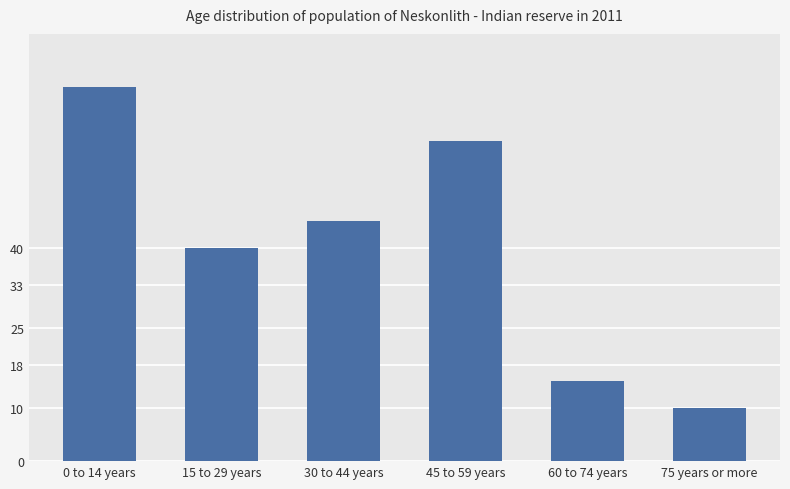

Reading right to left, list all the values displayed in this chart.

10	15	60	45	40	70